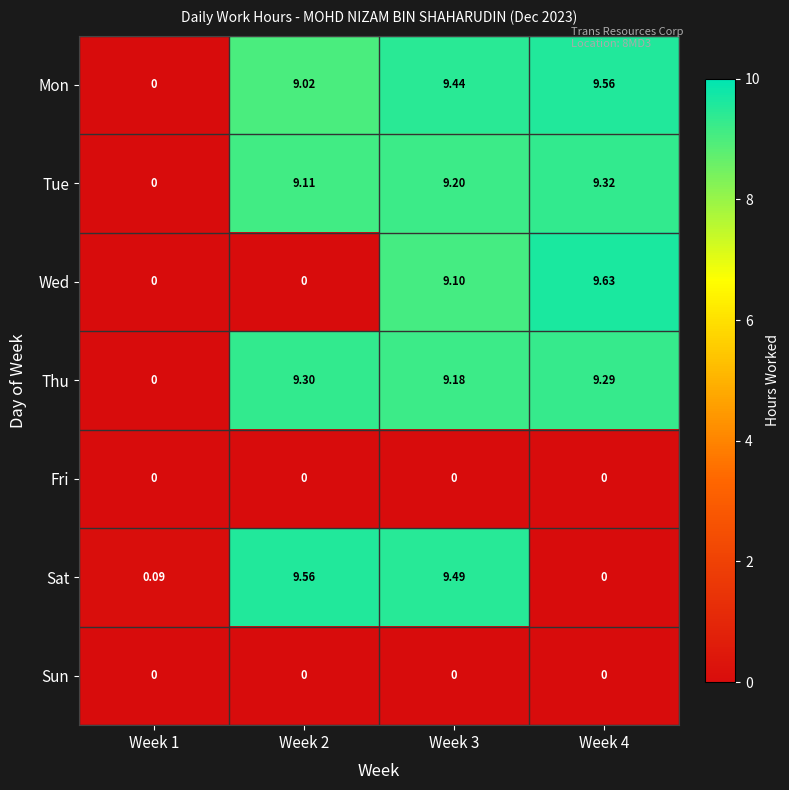

At which category is the sum across all series the highest?

Week 3